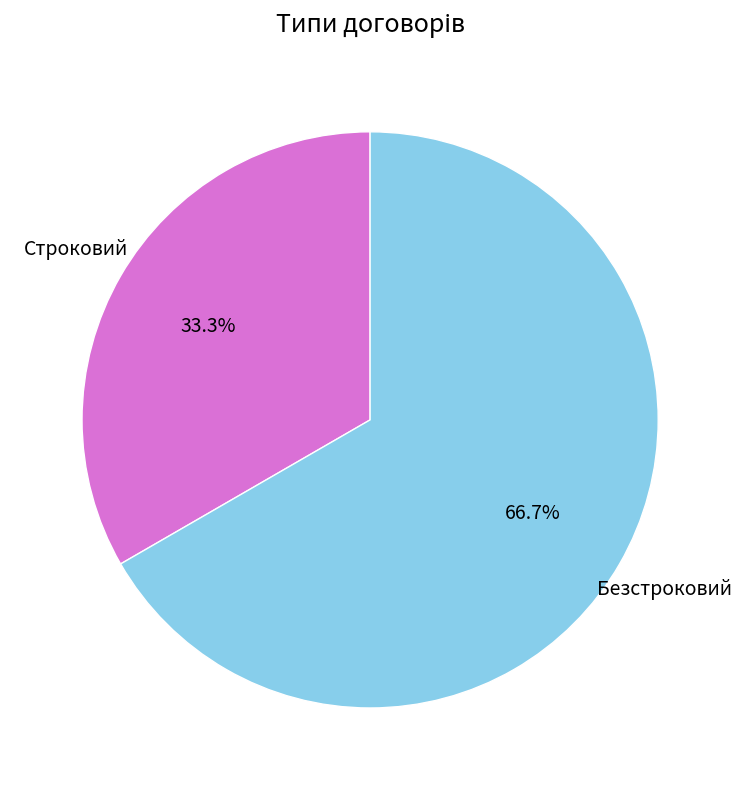

Rank the categories by value from lowest to highest.

Строковий, Безстроковий